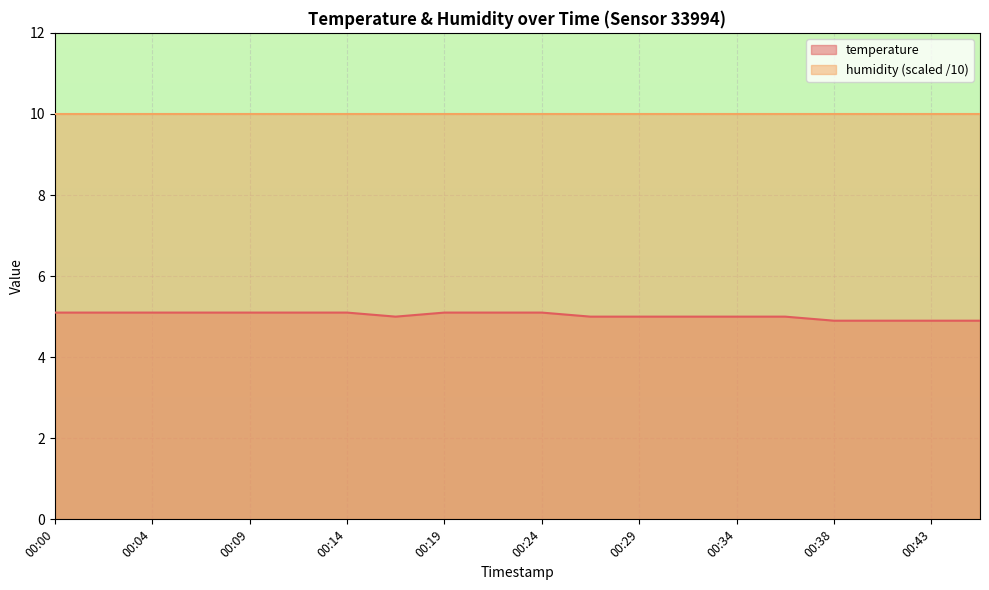

How many interior local valleys (lower than both neighbors) does the data have?

1